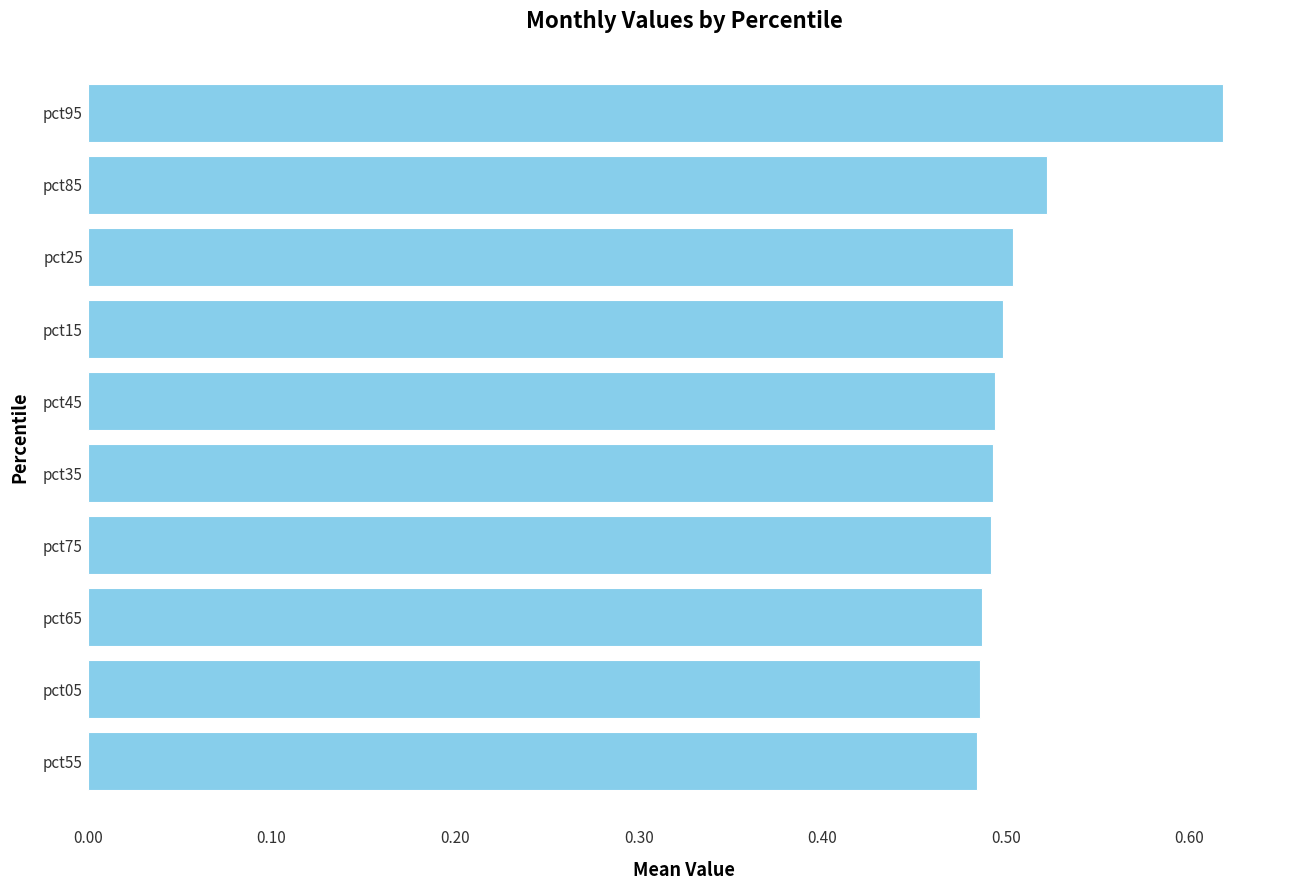

How many values are between 0 and 1?

10